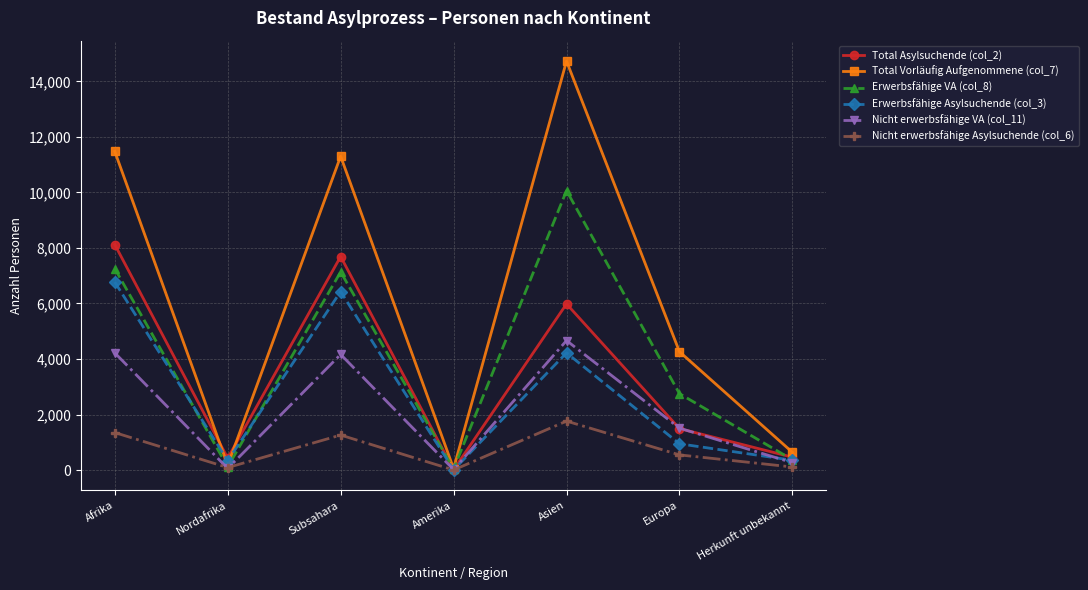

At which category does Erwerbsfähige VA (col_8) reach its first local peak?

Subsahara